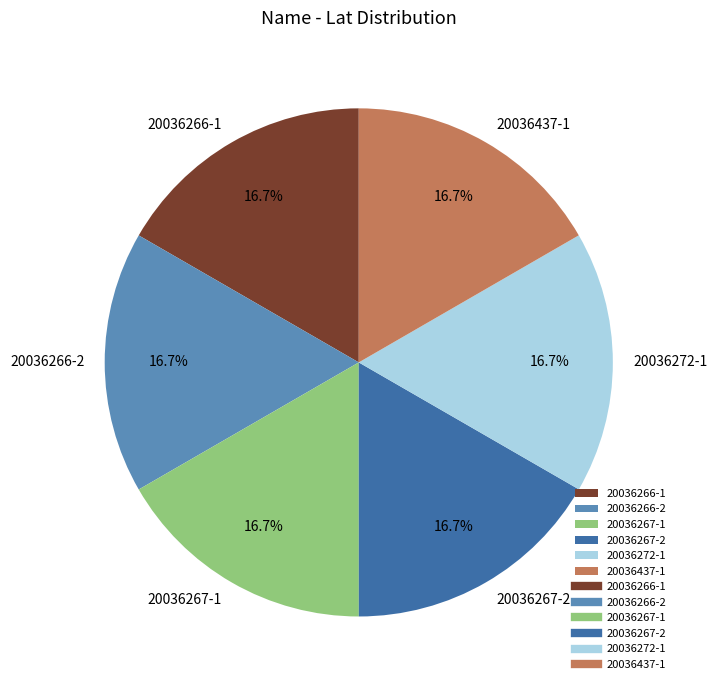

To the nearest percent, what percentage of the pie is 20036267-1?

17%